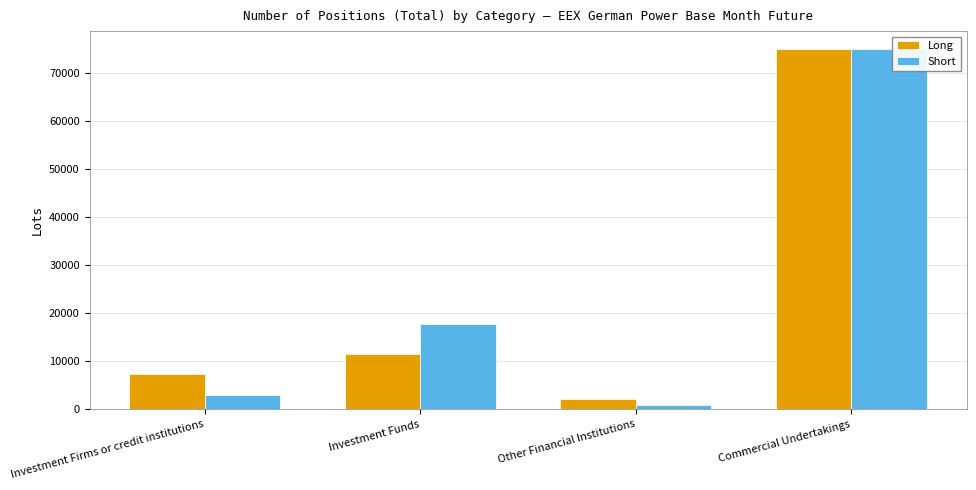

What are all the series names shown in the legend?

Long, Short